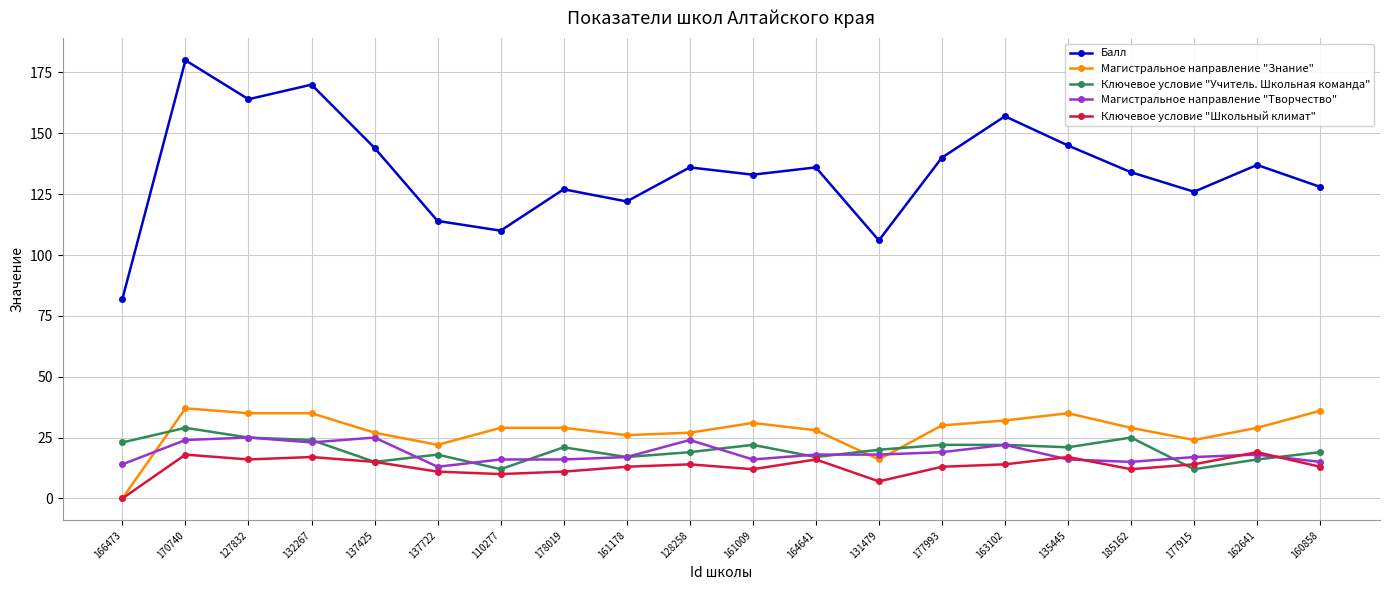

At which category is the sum across all series the highest?

170740